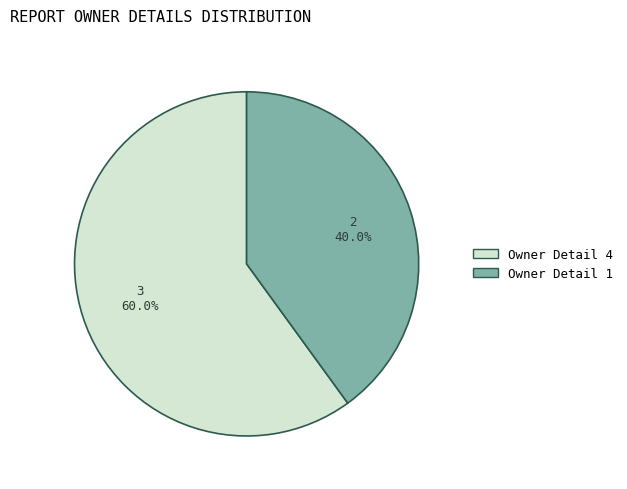

Rank the categories by value from highest to lowest.

Owner Detail 4, Owner Detail 1